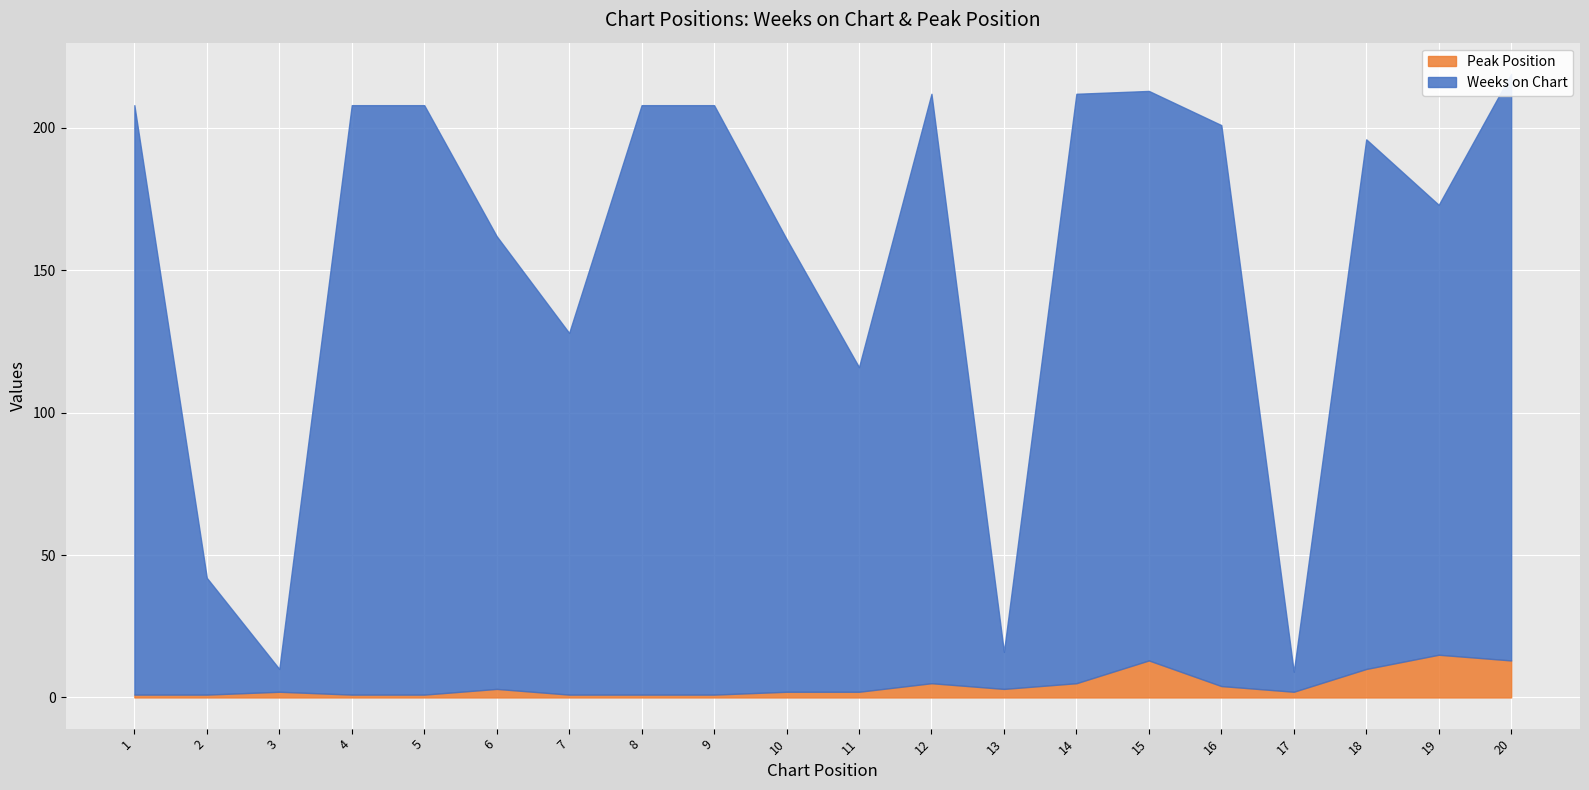

Is the value of Peak Position at 17 greater than the value of Weeks on Chart at 16?

No